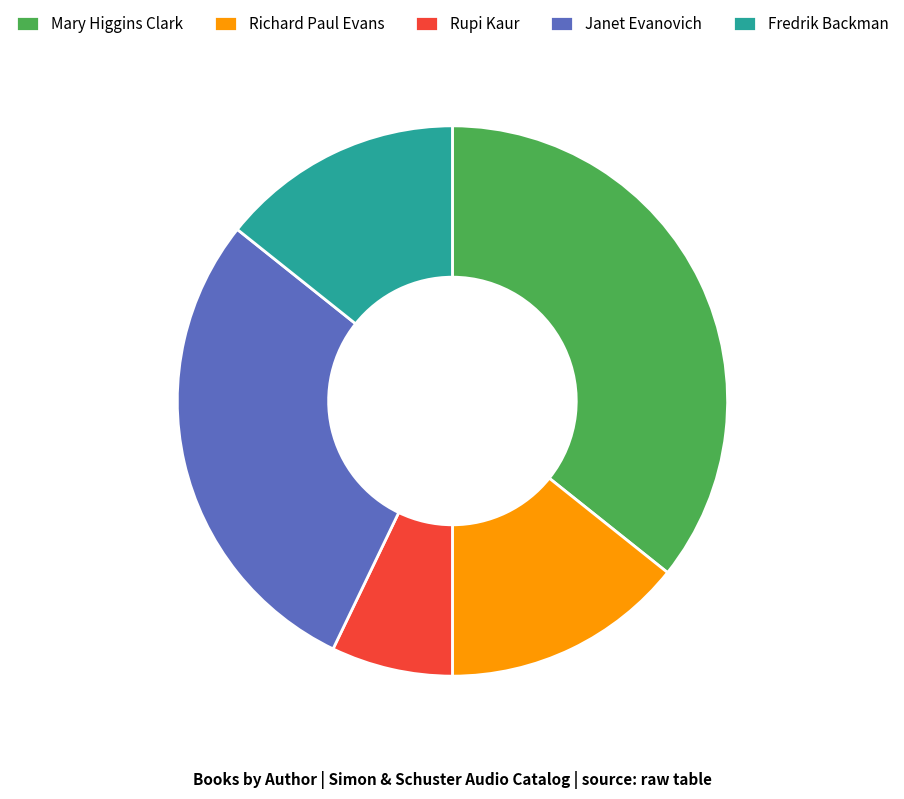

What is the ratio of the value at Mary Higgins Clark to the value at Janet Evanovich?

1.3